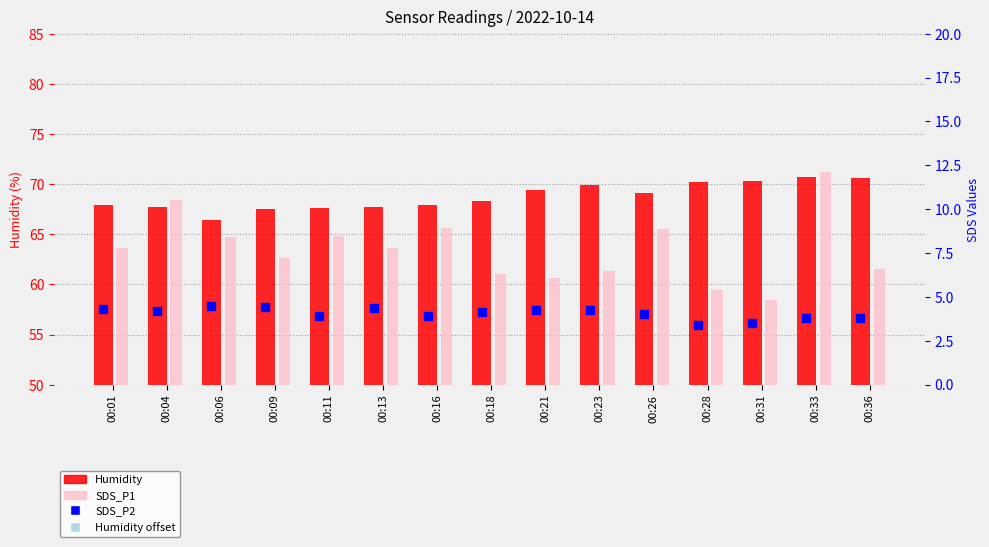

What is the total value across all series at 00:13?

87.5